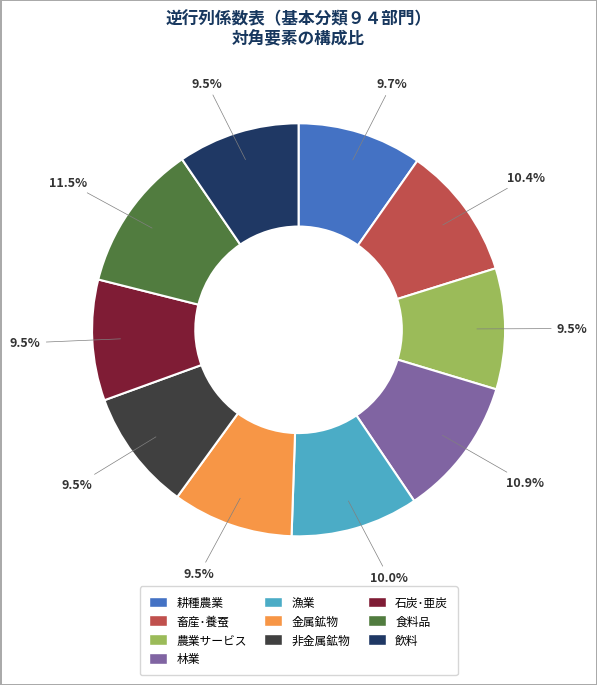

Does 漁業 represent more than half of the total?

No